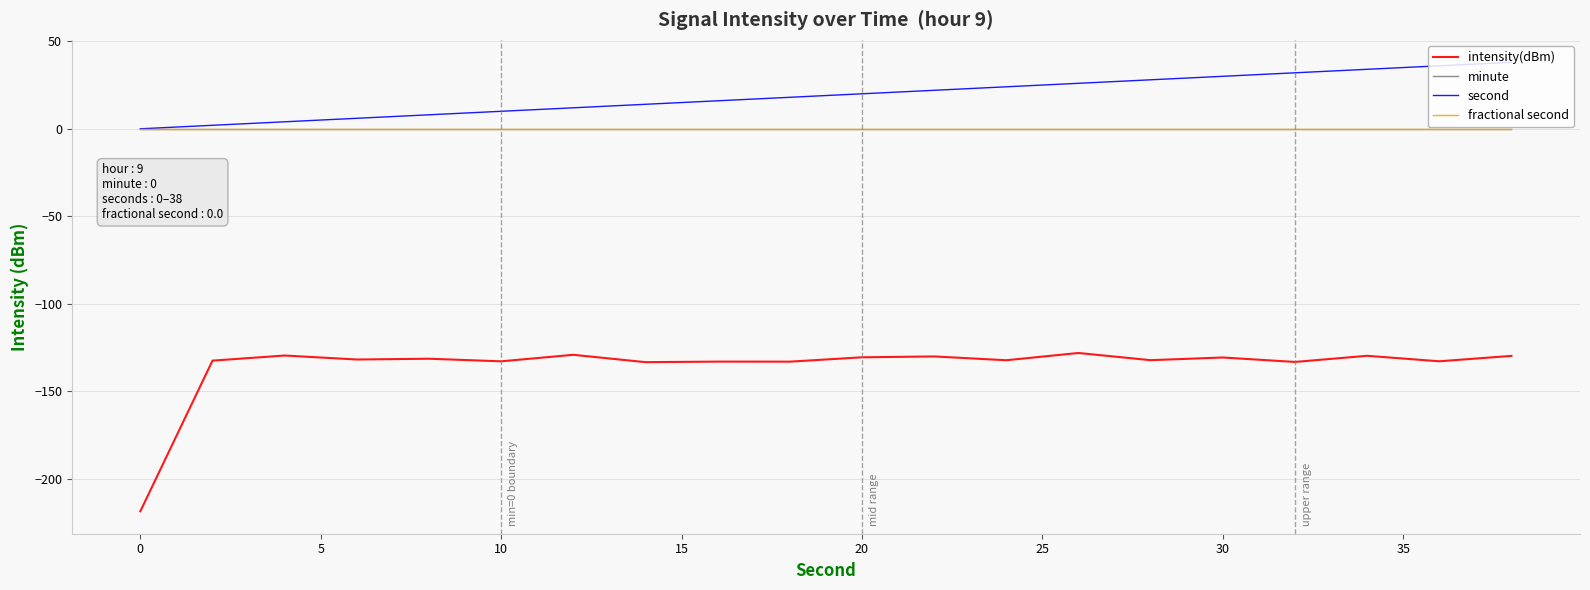

Is this an area chart (filled region under the line)?

No